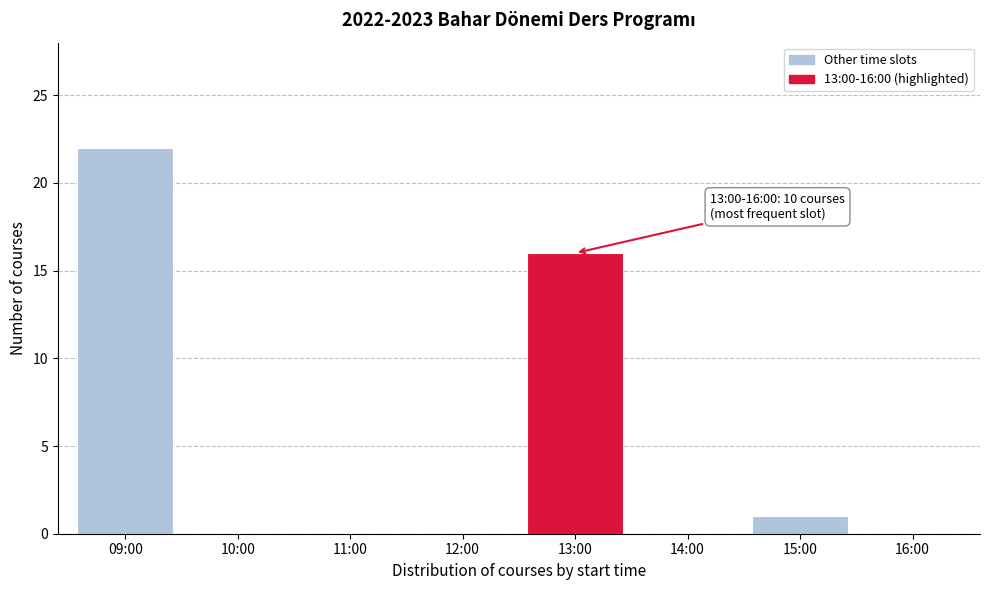

True or false: the data shows 27 at 13:00.

False